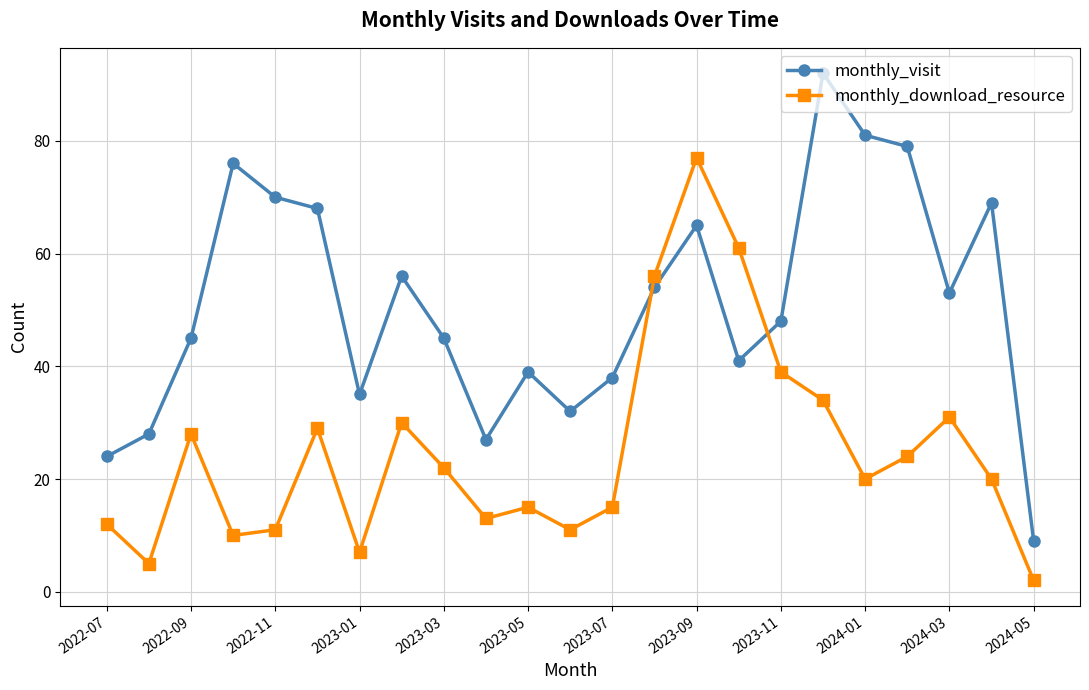

What is the maximum value shown in the chart?

92